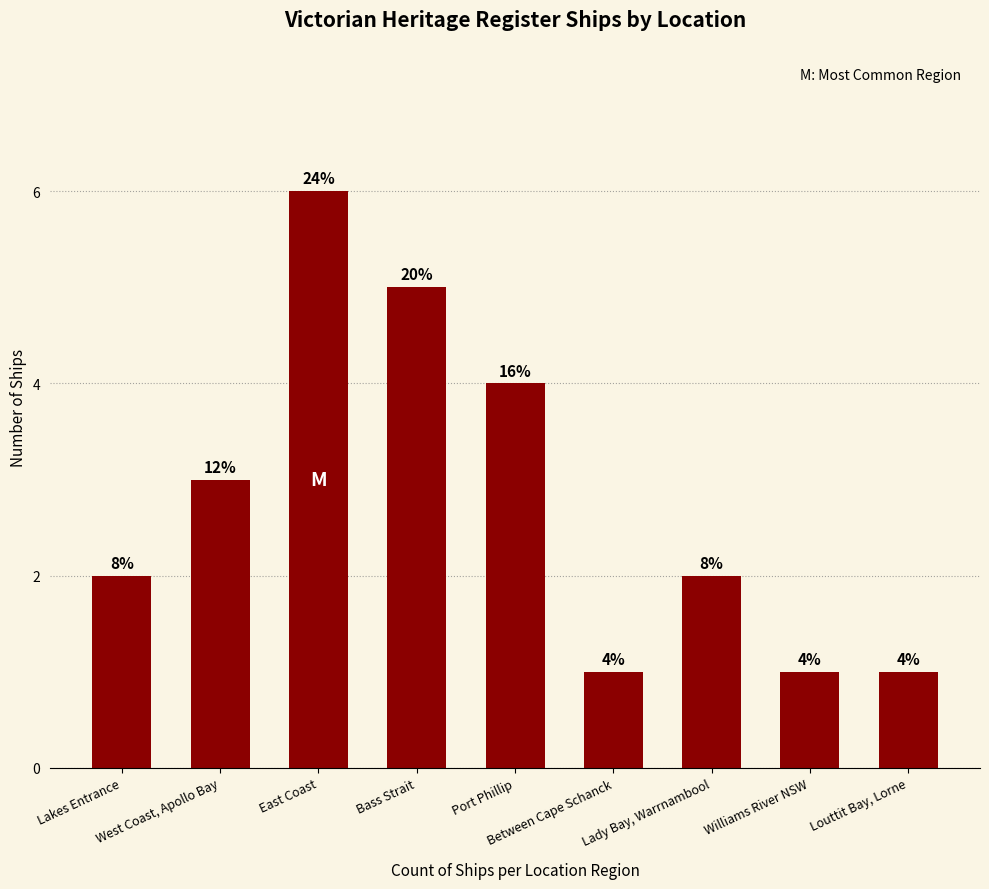

What is the value of the 3rd bar from the left?

6